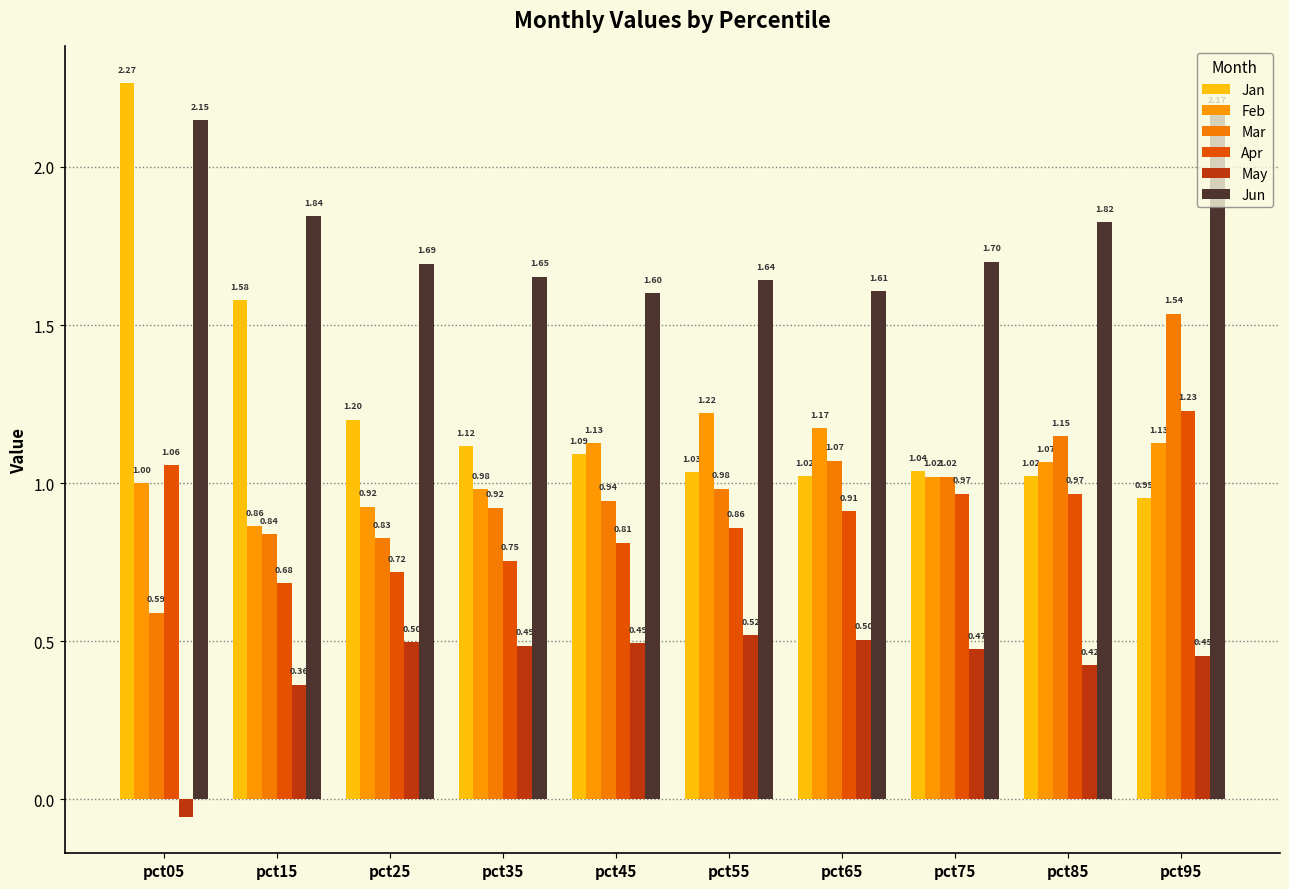

Count the number of data series in this chart.

6